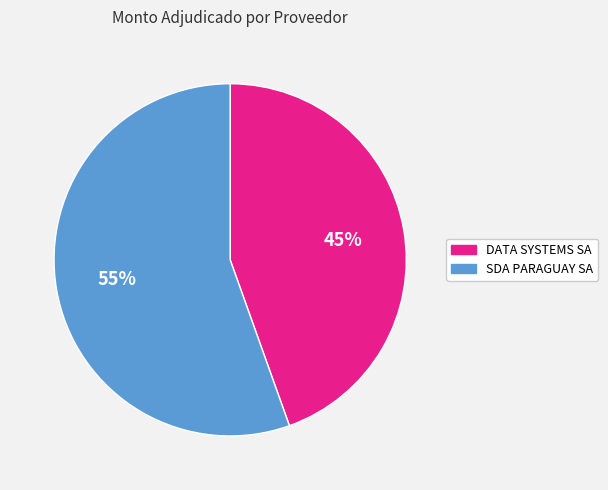

Which category has the biggest portion of the pie?

SDA PARAGUAY SA